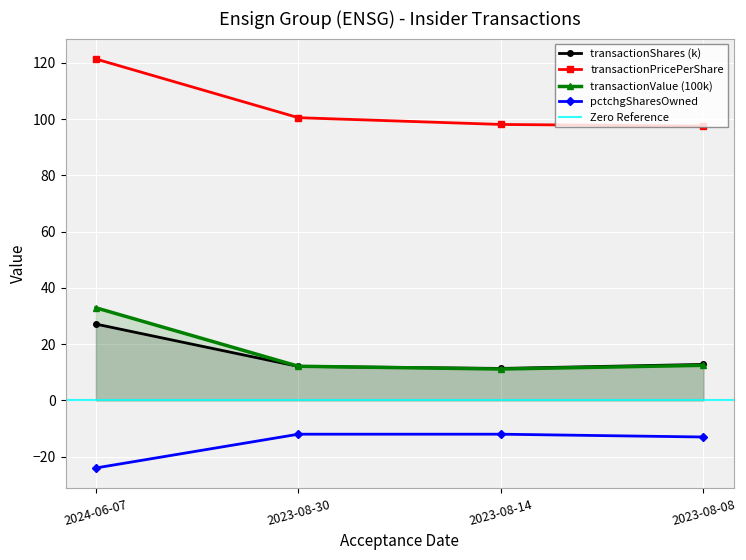

How many lines are shown in the chart?

4